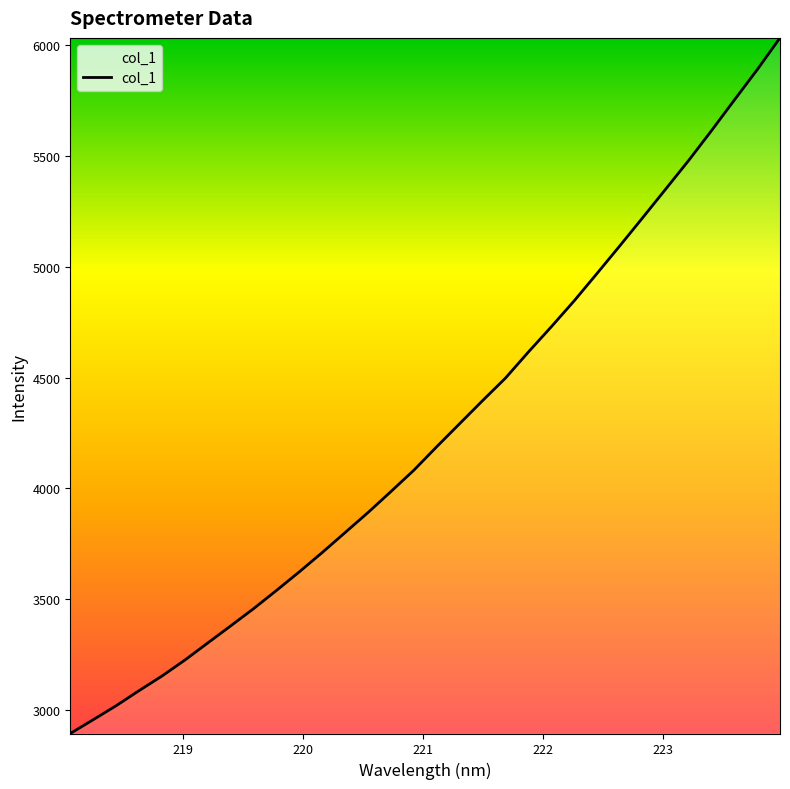

What is the maximum value shown in the chart?

6033.7